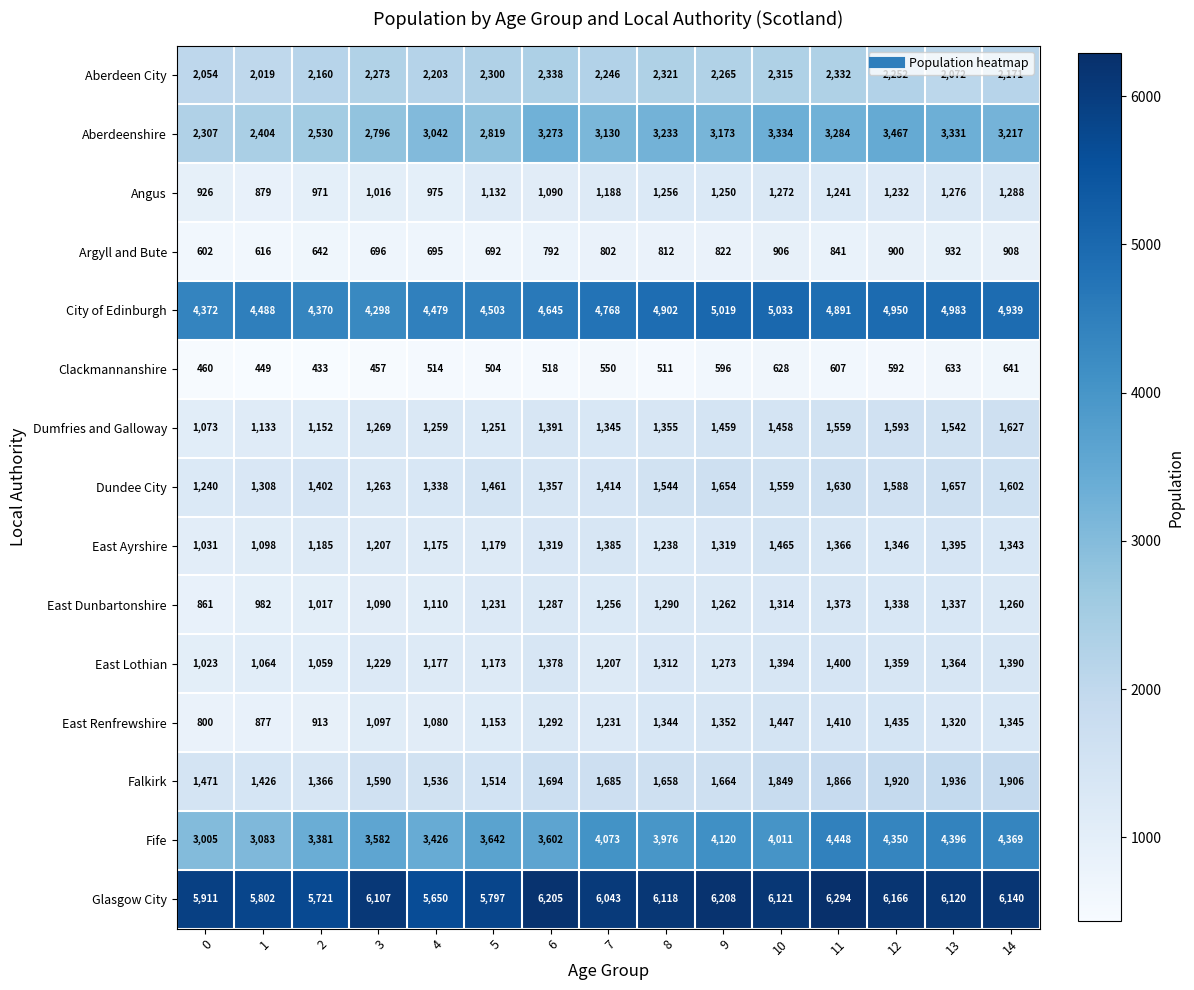

At 9, list the series in order from largest to smallest.

Glasgow City, City of Edinburgh, Fife, Aberdeenshire, Aberdeen City, Falkirk, Dundee City, Dumfries and Galloway, East Renfrewshire, East Ayrshire, East Lothian, East Dunbartonshire, Angus, Argyll and Bute, Clackmannanshire